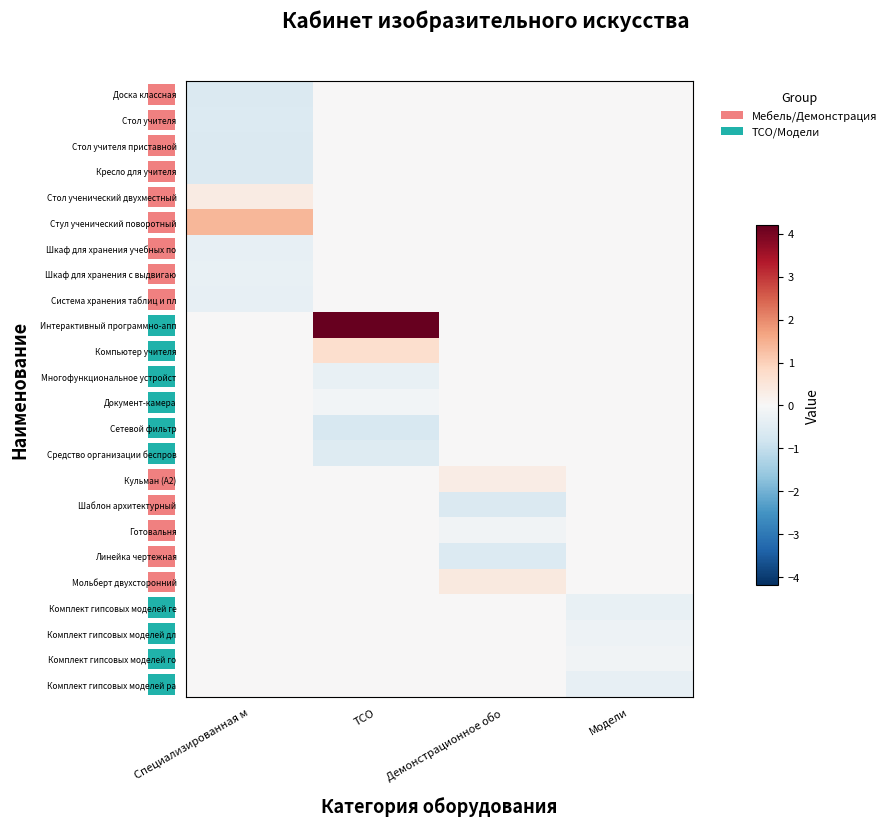

What is the lowest value of the Стол учителя series?

-0.6